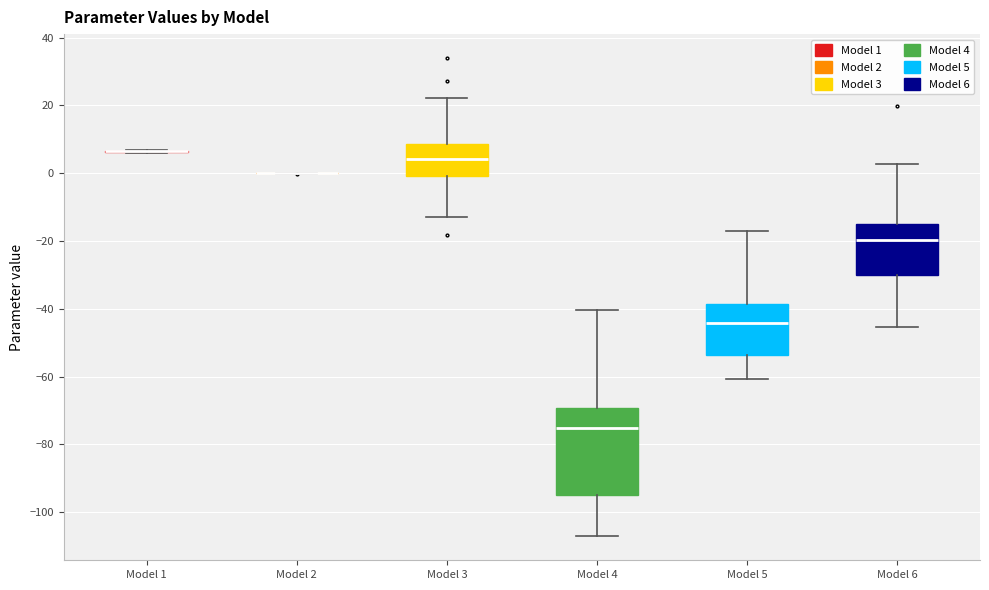

Reading left to right, transcribe this box plot: for each box, give where its median line is, the range the box spans, and where its two whiskers end, as read against the y-axis. The values are not printed on the chart, so give them approximately, as read against the axis.

Model 1: box collapsed to a line at 6, whiskers 6 to 6
Model 2: box collapsed to a line at 0, whiskers 0 to 0
Model 3: median 4, box 0 to 8, whiskers -12 to 22
Model 4: median -76, box -94 to -70, whiskers -108 to -40
Model 5: median -44, box -54 to -38, whiskers -60 to -18
Model 6: median -20, box -30 to -14, whiskers -46 to 2